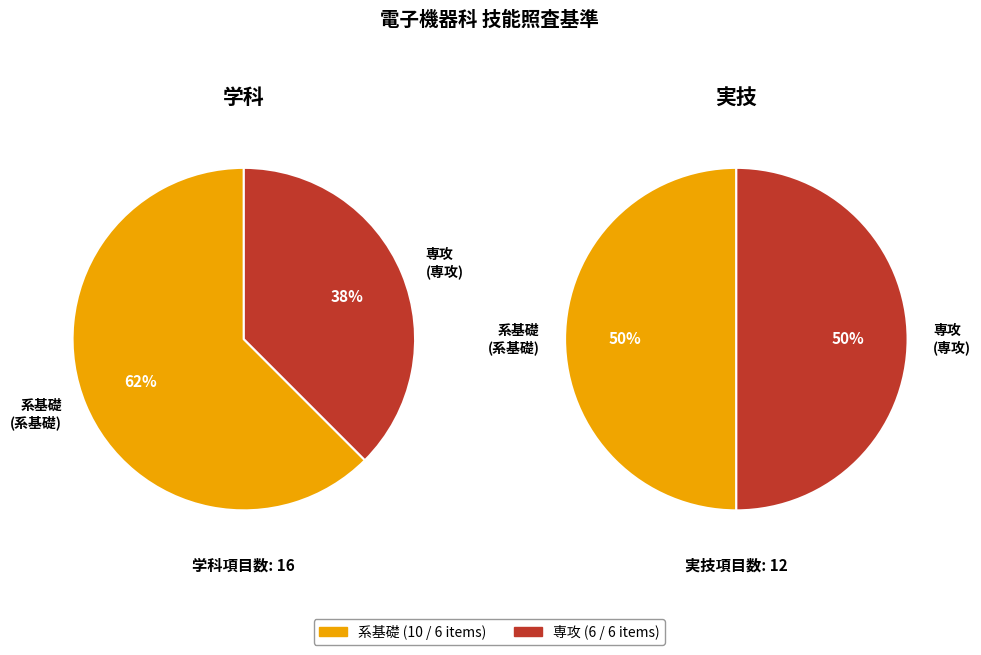

True or false: 専攻 (実技) accounts for 21% of the total.

True